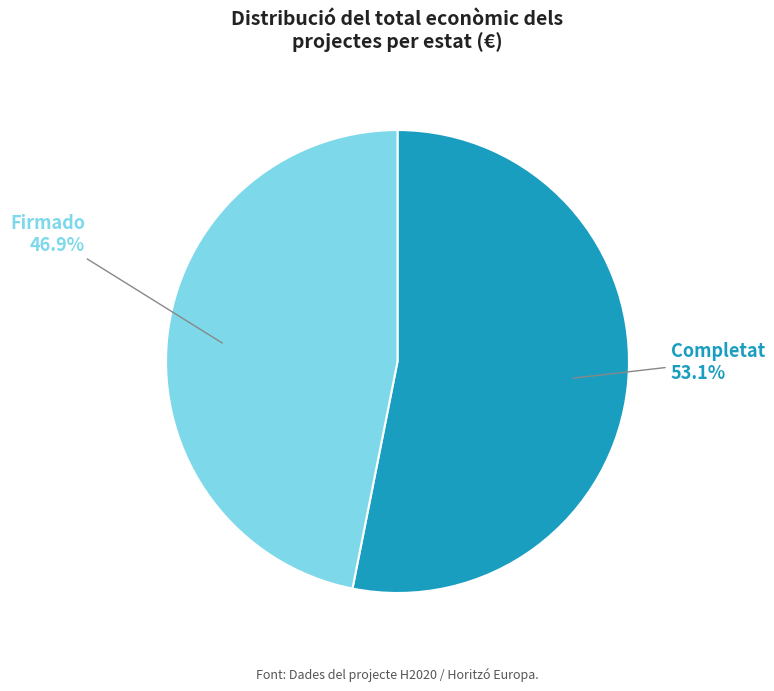

Is there any slice that represents more than half of the pie?

Yes